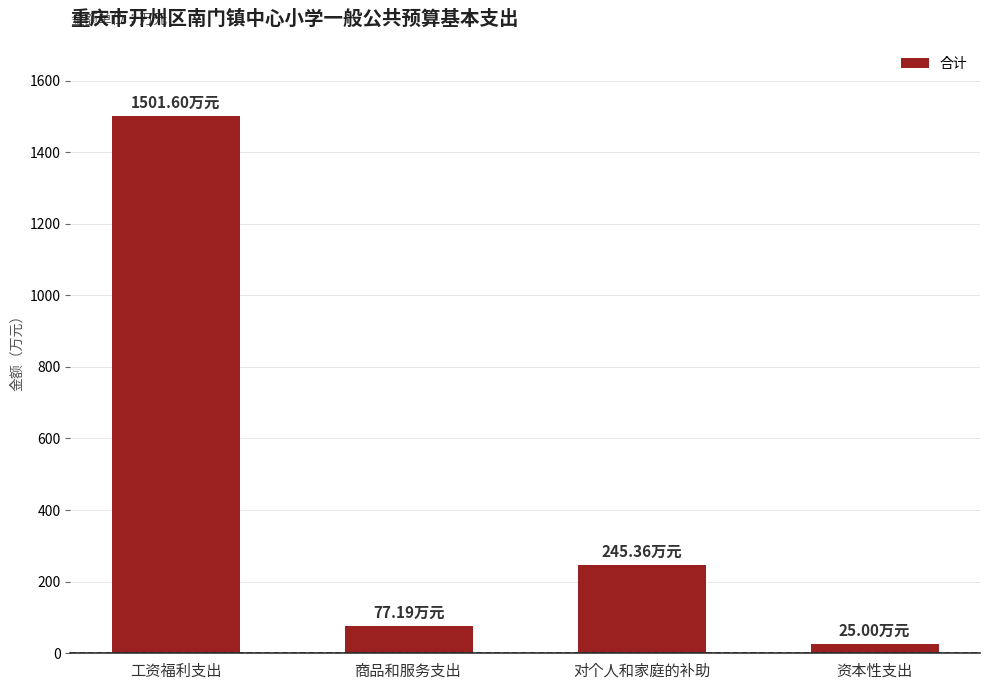

What is the average value?

462.3